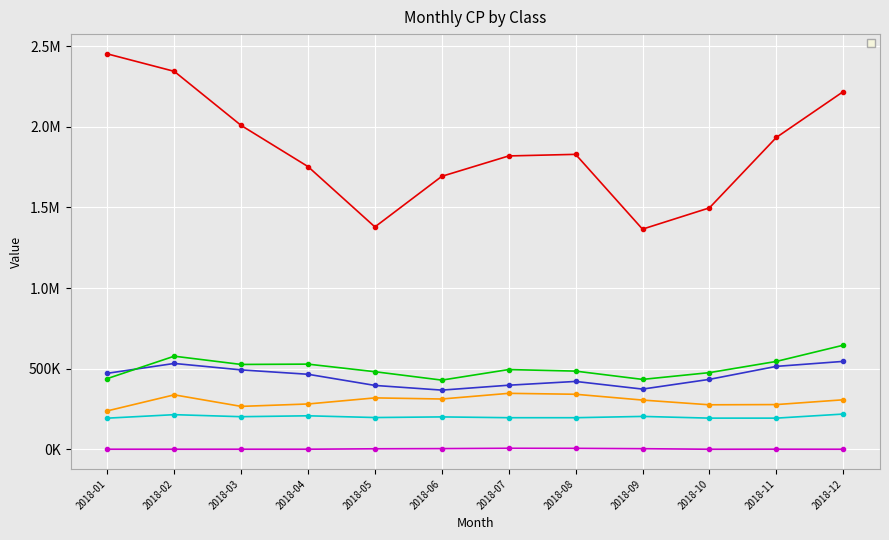

True or false: _25 and _29 cross at least once.

False